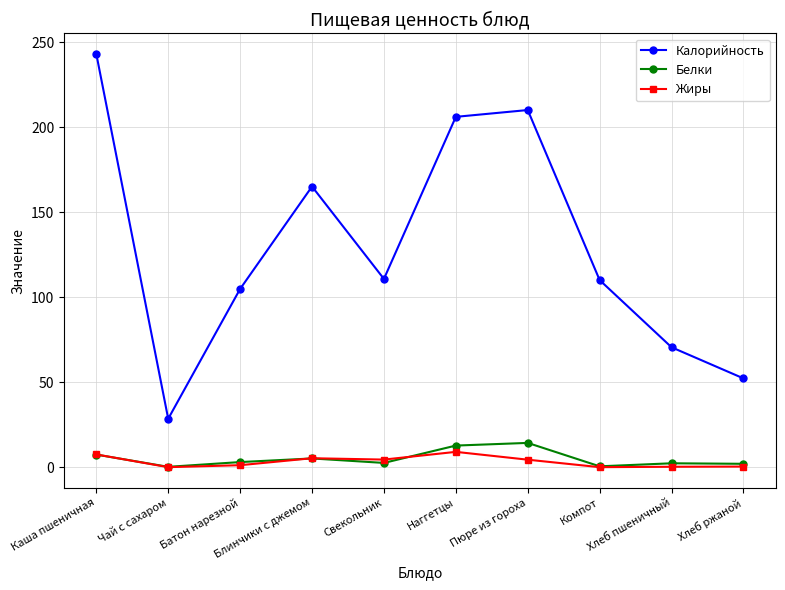

Which series has the widest spread of values?

Калорийность